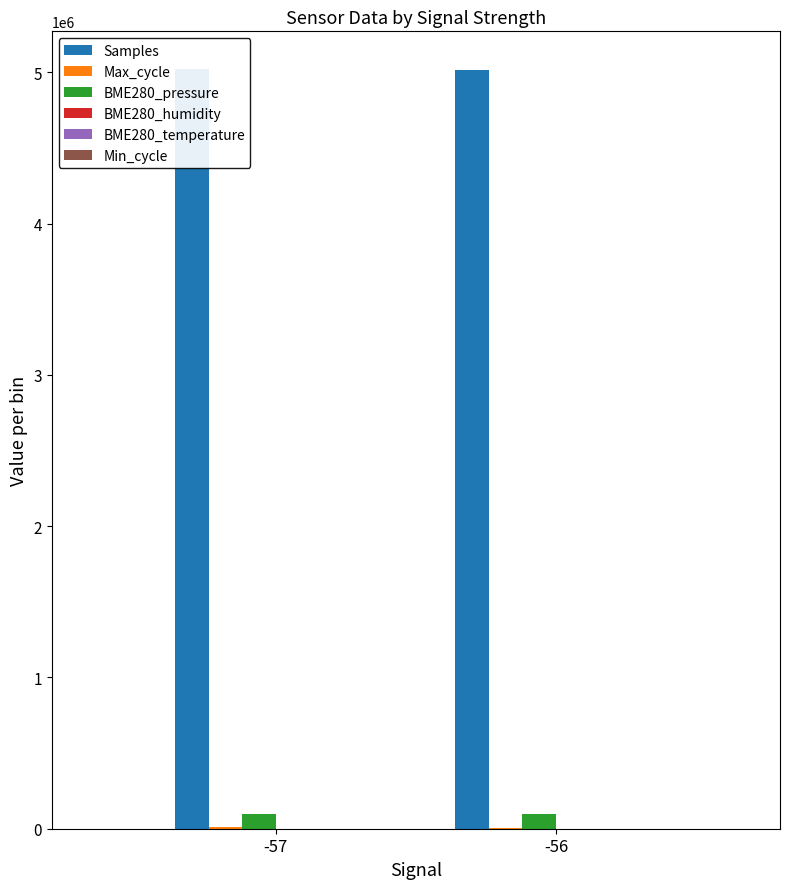

What are all the series names shown in the legend?

Samples, Max_cycle, BME280_pressure, BME280_humidity, BME280_temperature, Min_cycle